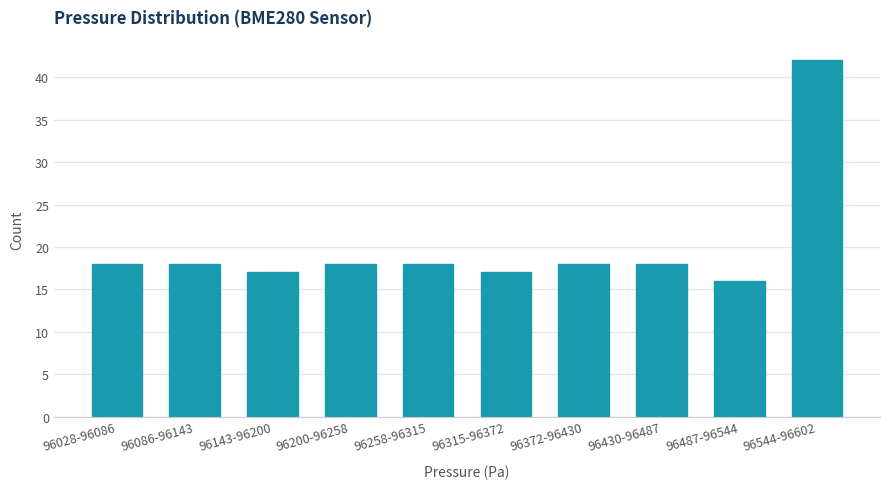

Reading left to right, extract all data points from this chart.

18	18	17	18	18	17	18	18	16	42